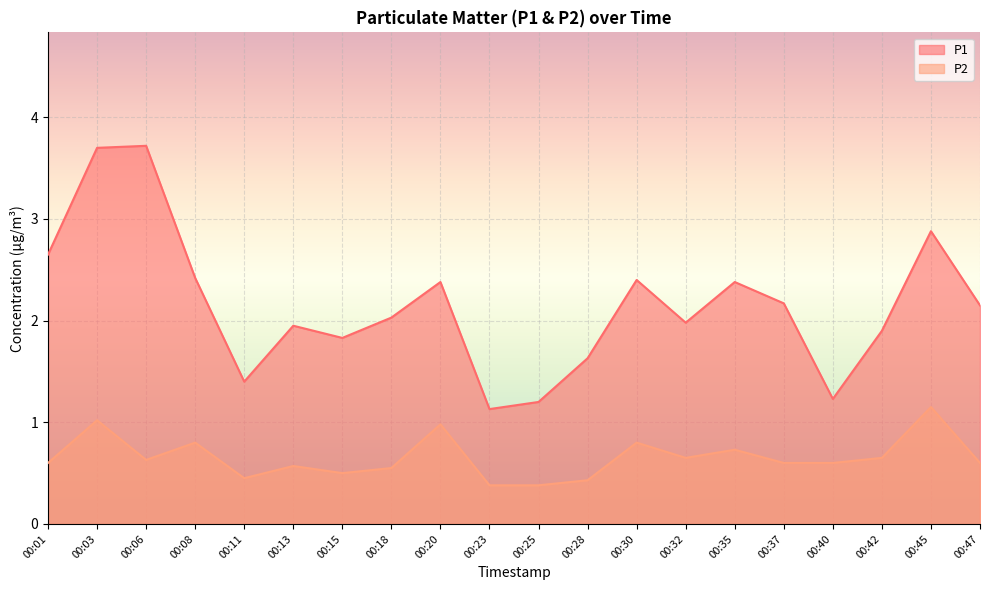

Between 00:30 and 00:40, which series saw the biggest shift?

P1